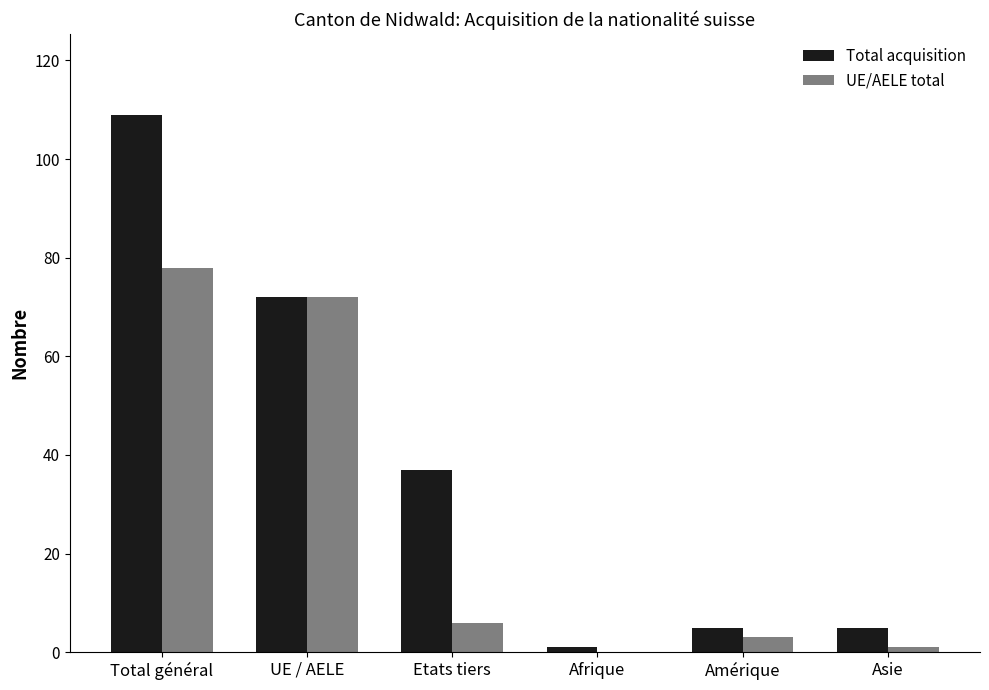

Read the Total acquisition value at Amérique.

5